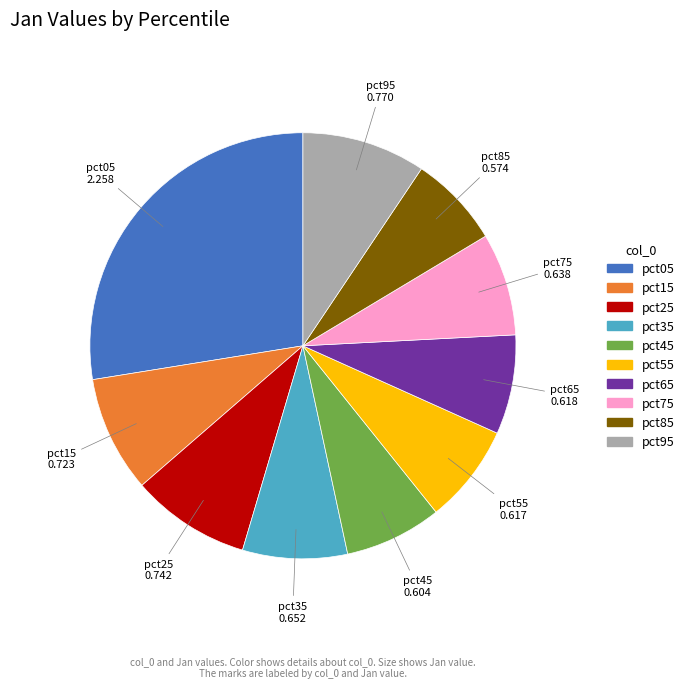

The pct05 slice represents 28% of the pie. True or false?

True